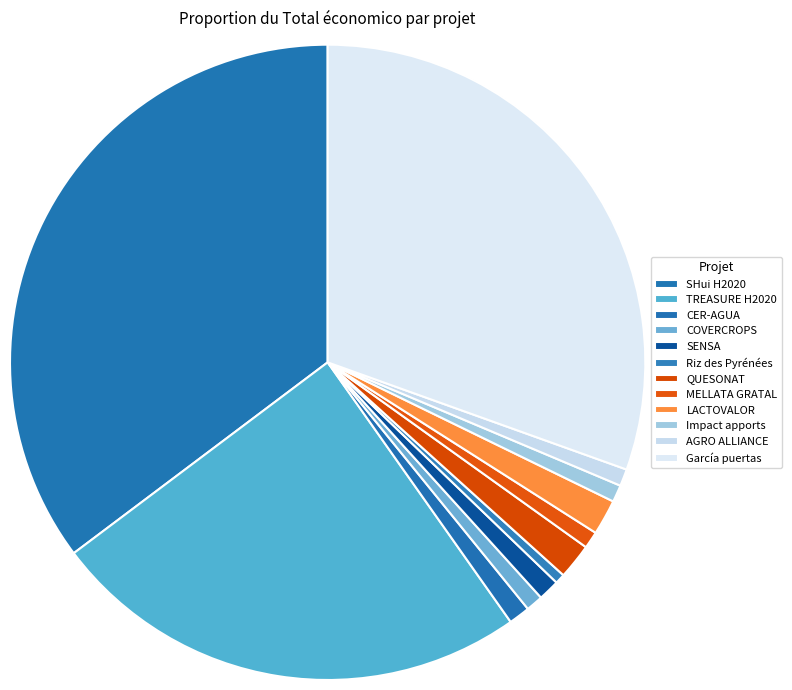

Which slice is the smallest?

Riz des Pyrénées